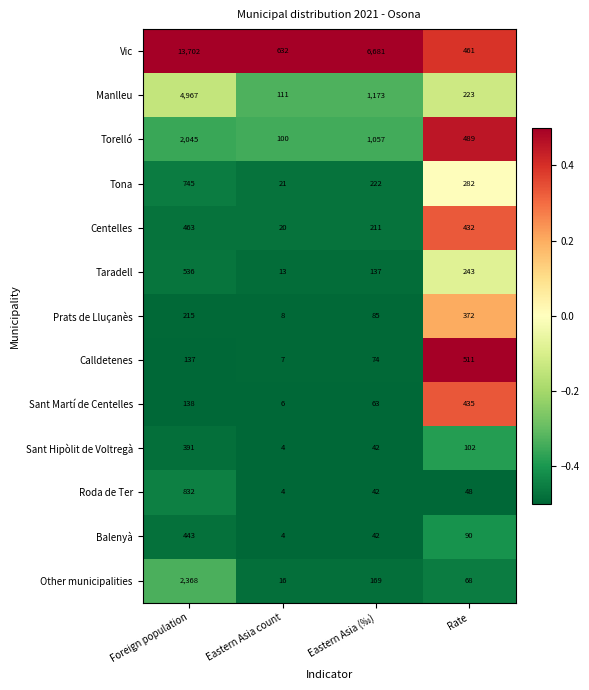

Between Foreign population and Rate, which series saw the biggest shift?

Vic